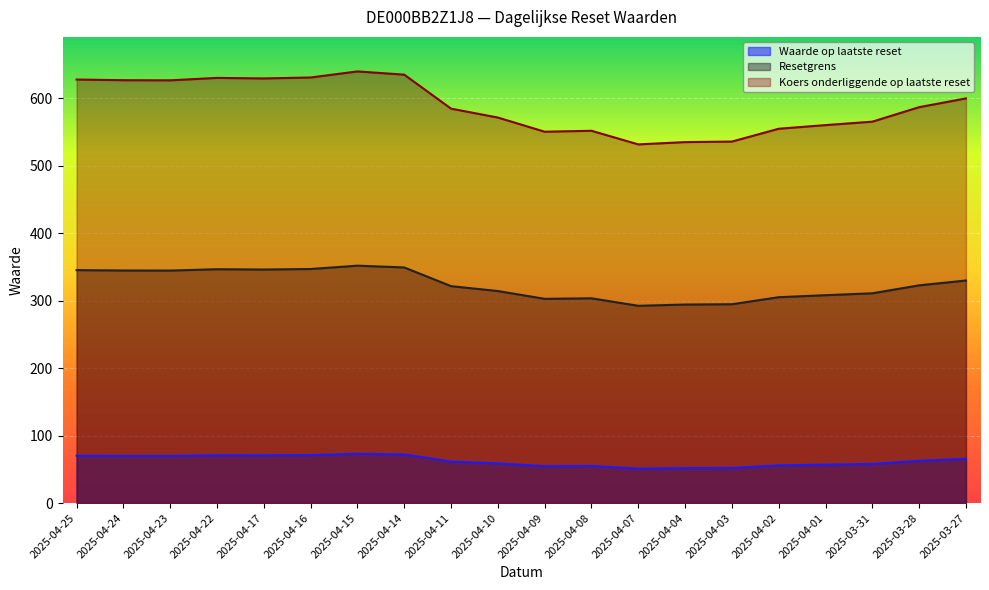

At 2025-04-03, list the series in order from smallest to largest.

Waarde op laatste reset, Resetgrens, Koers onderliggende op laatste reset